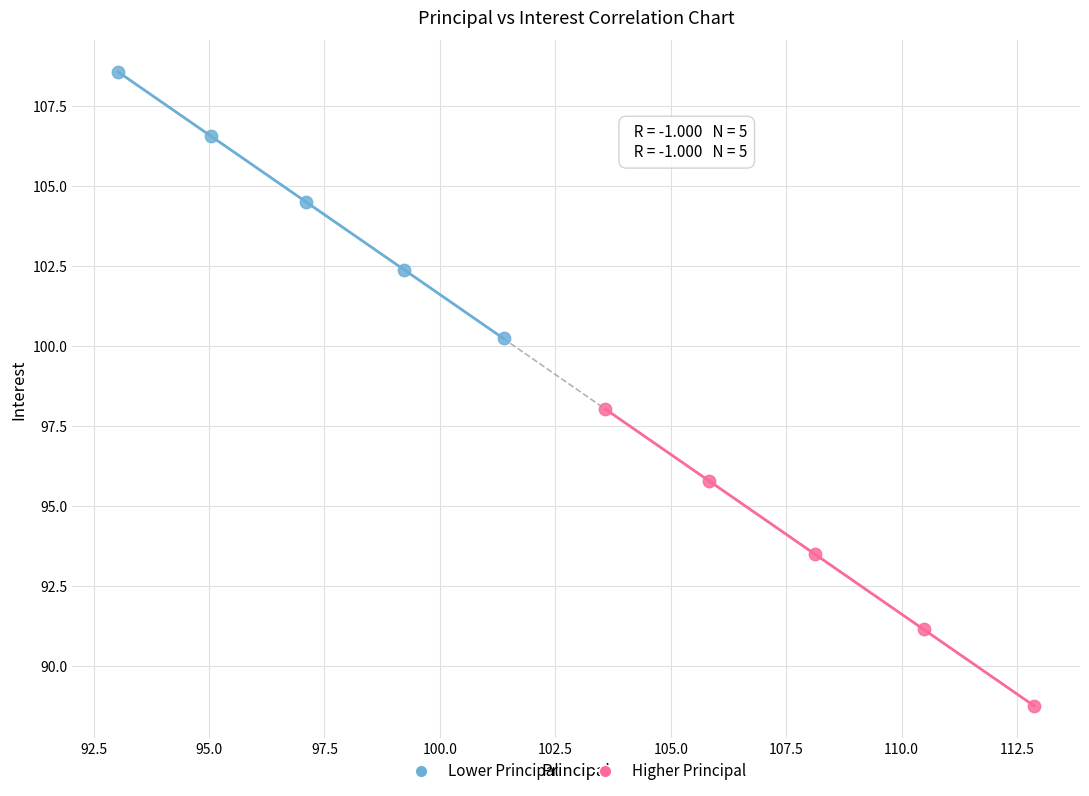

Which series reaches the minimum Y coordinate?

Higher Principal